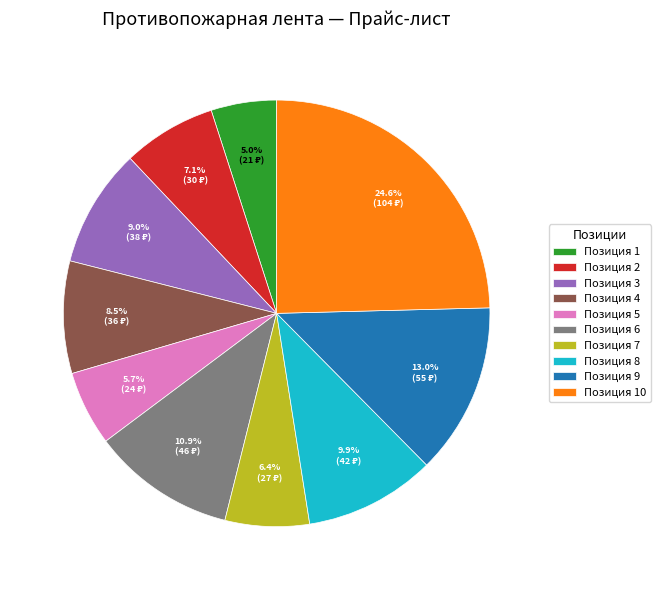

Which slice is the largest?

Позиция 10